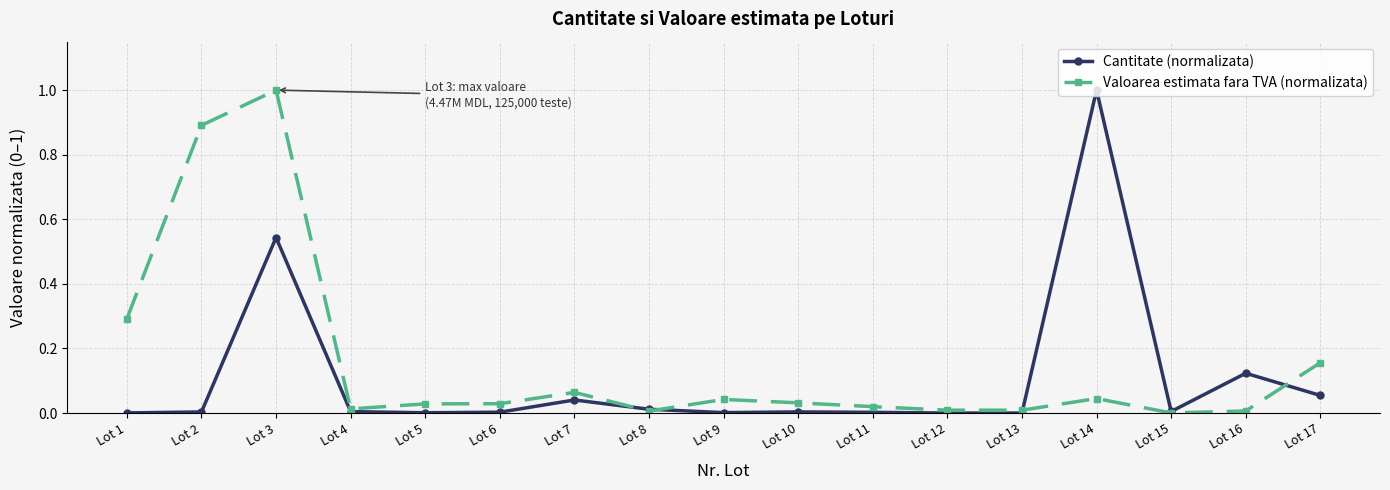

Which series changed the most between Lot 13 and Lot 17?

Valoarea estimata fara TVA (normalizata)